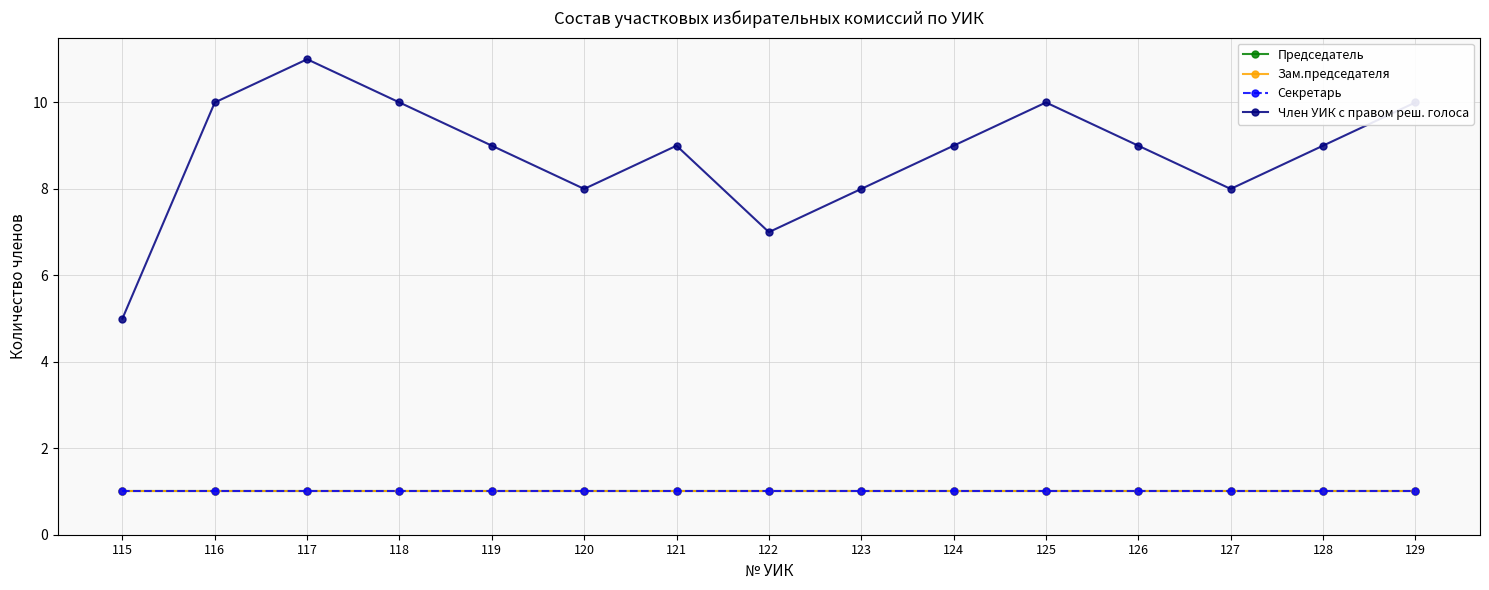

List the labels in order of Член УИК с правом реш. голоса value, largest first.

117, 116, 118, 125, 129, 119, 121, 124, 126, 128, 120, 123, 127, 122, 115